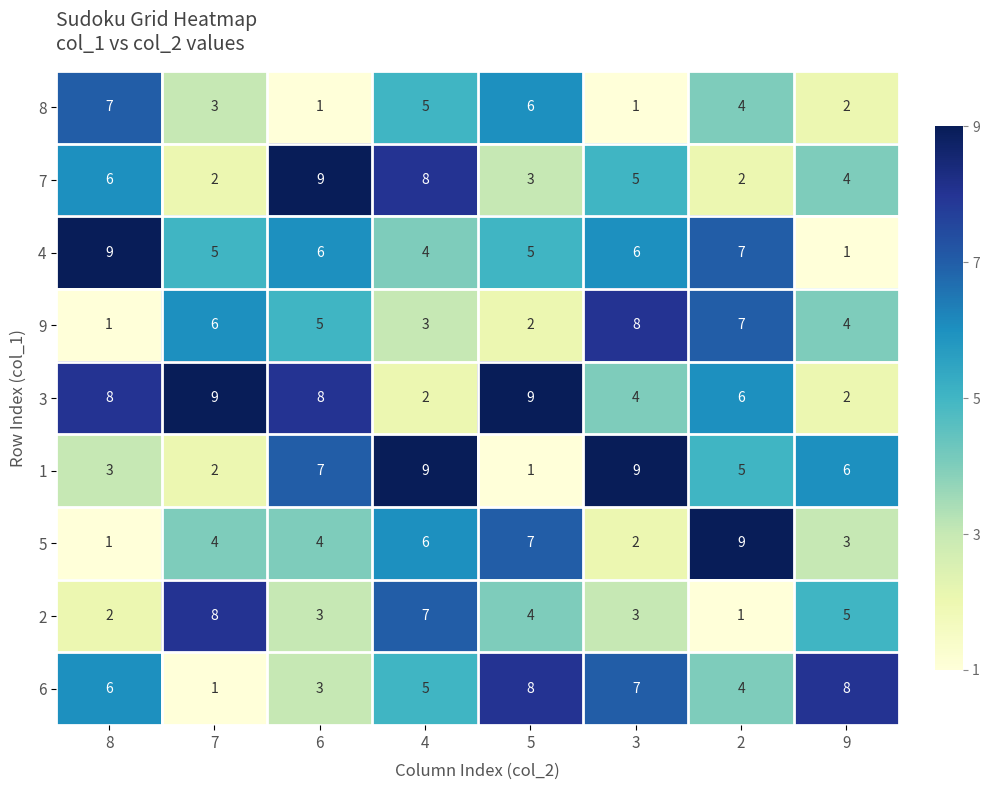

Where is 2 nearest to the value 4?

5